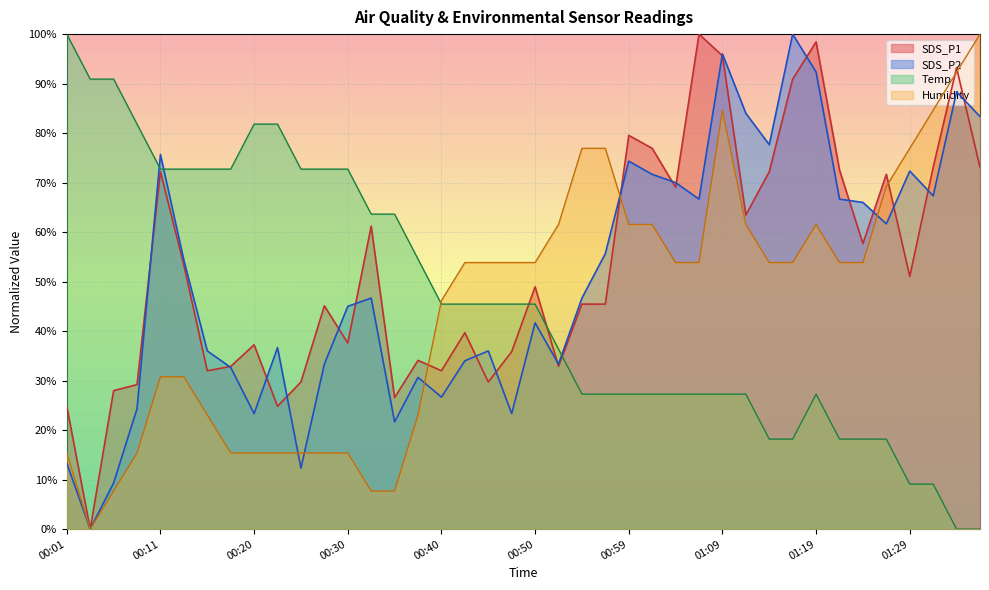

In SDS_P2, how many points are lower than both neighbors (excluding endpoints)?

11